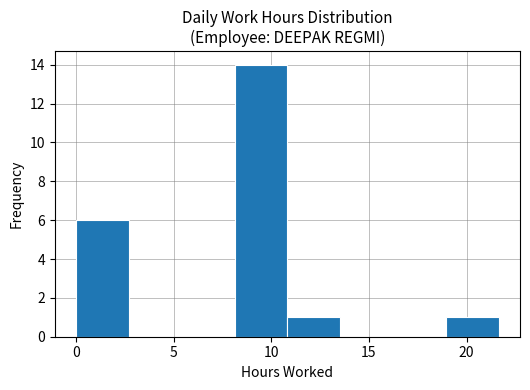

Reading left to right, list every bar in this chart as the range it spans on the x-axis followed by its height. Neither the bar edges nor the heights are printed on the chart, so give them approximately, as read against the axes.

0.0 to 2.5: 6
2.5 to 5.5: 0
5.5 to 8.0: 0
8.0 to 11.0: 14
11.0 to 13.5: 1
13.5 to 16.0: 0
16.0 to 19.0: 0
19.0 to 21.5: 1